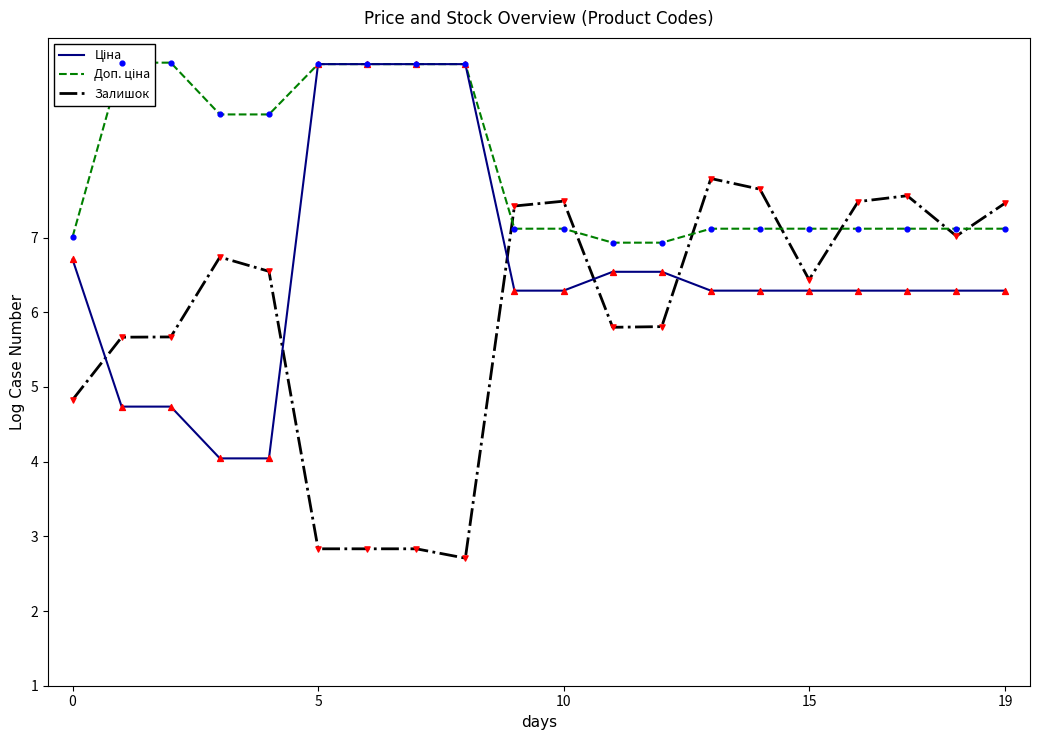

At which category is the sum across all series the highest?

5